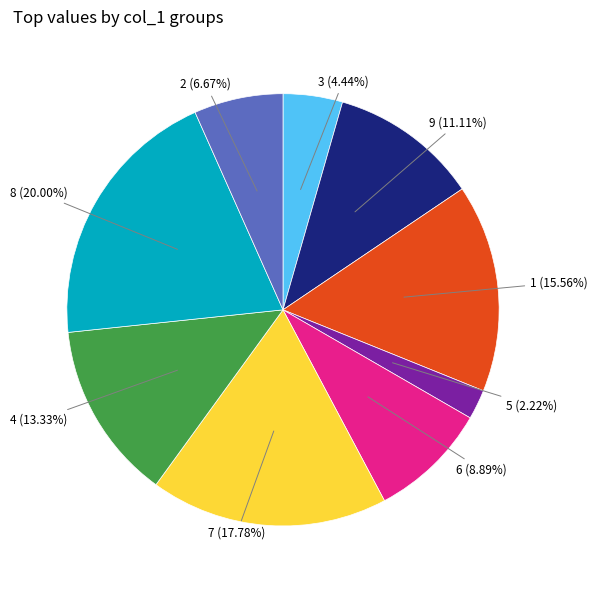

What percentage do 5 and 1 together represent?

17.8%